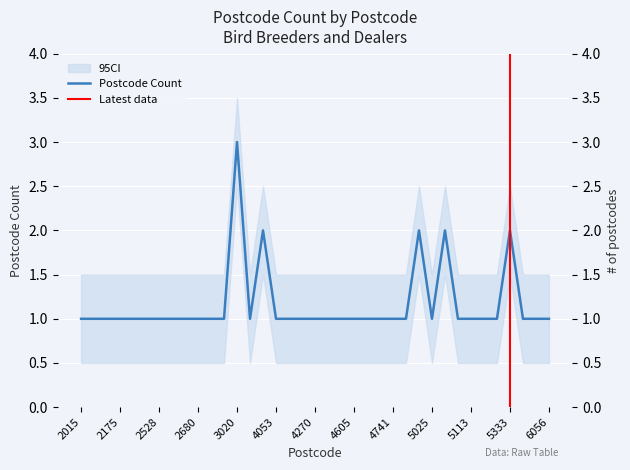

Is it true that the value at 3029 is 2?

False